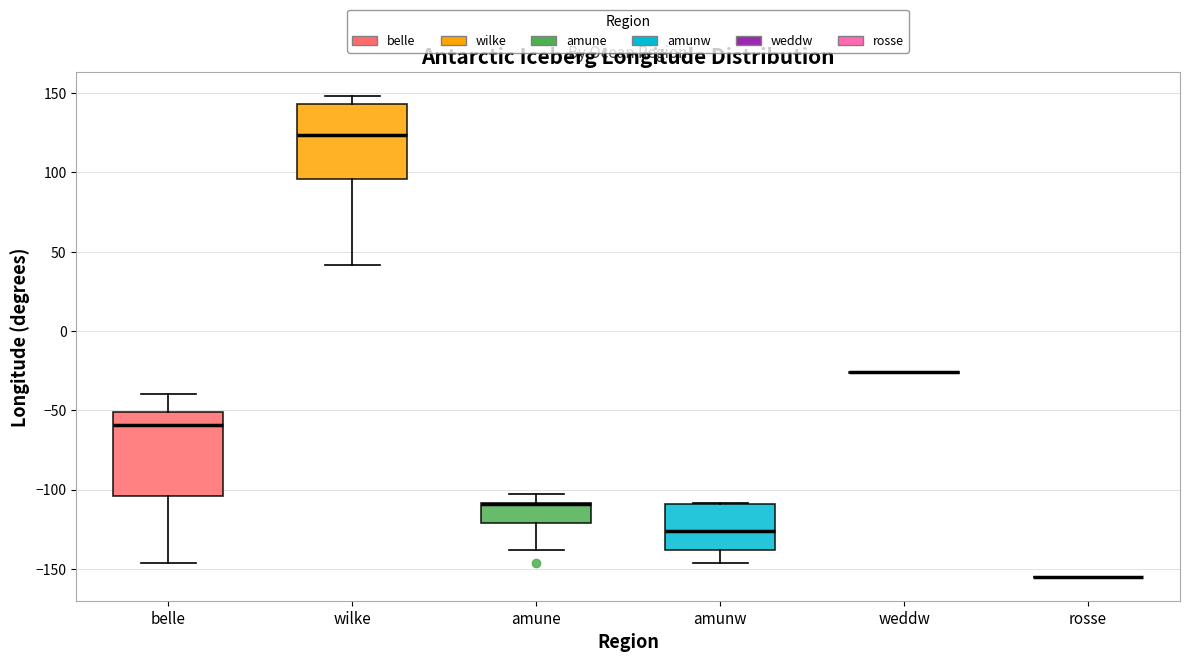

Comparing the boxes themselves (not the whiskers), which one is the tallest?

belle